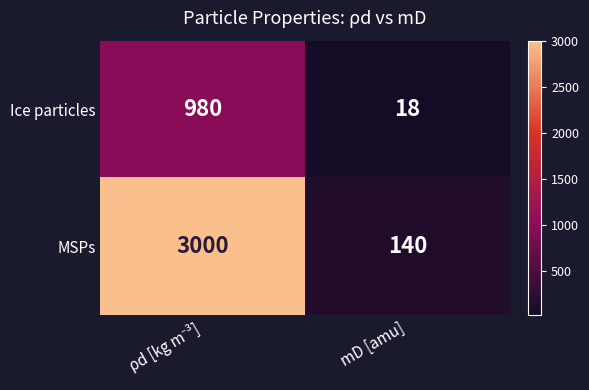

The value of Ice particles at mD [amu] is 5. True or false?

False